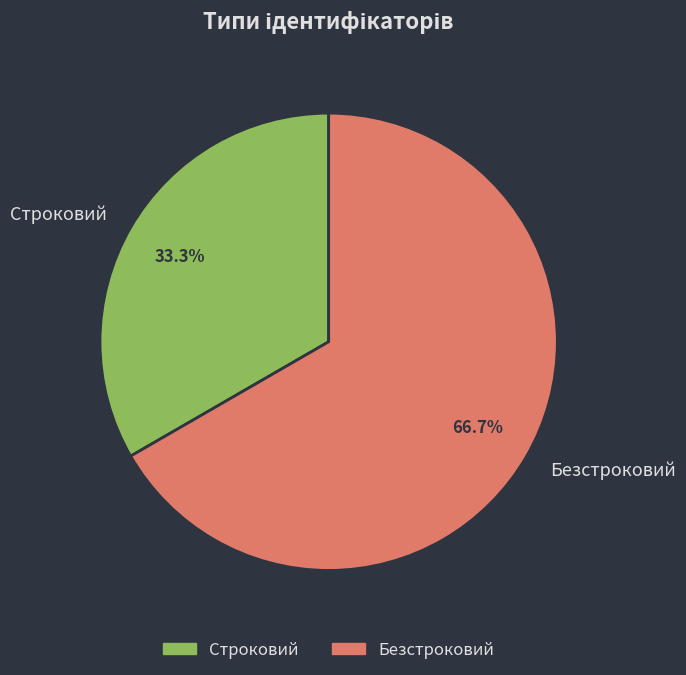

Which slice is the largest?

Безстроковий